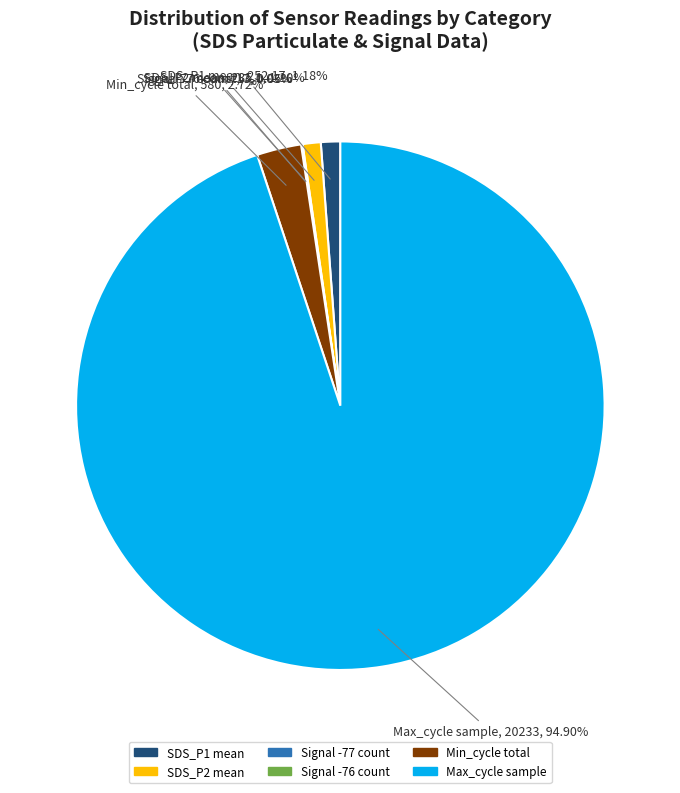

Does any single category account for the majority?

Yes